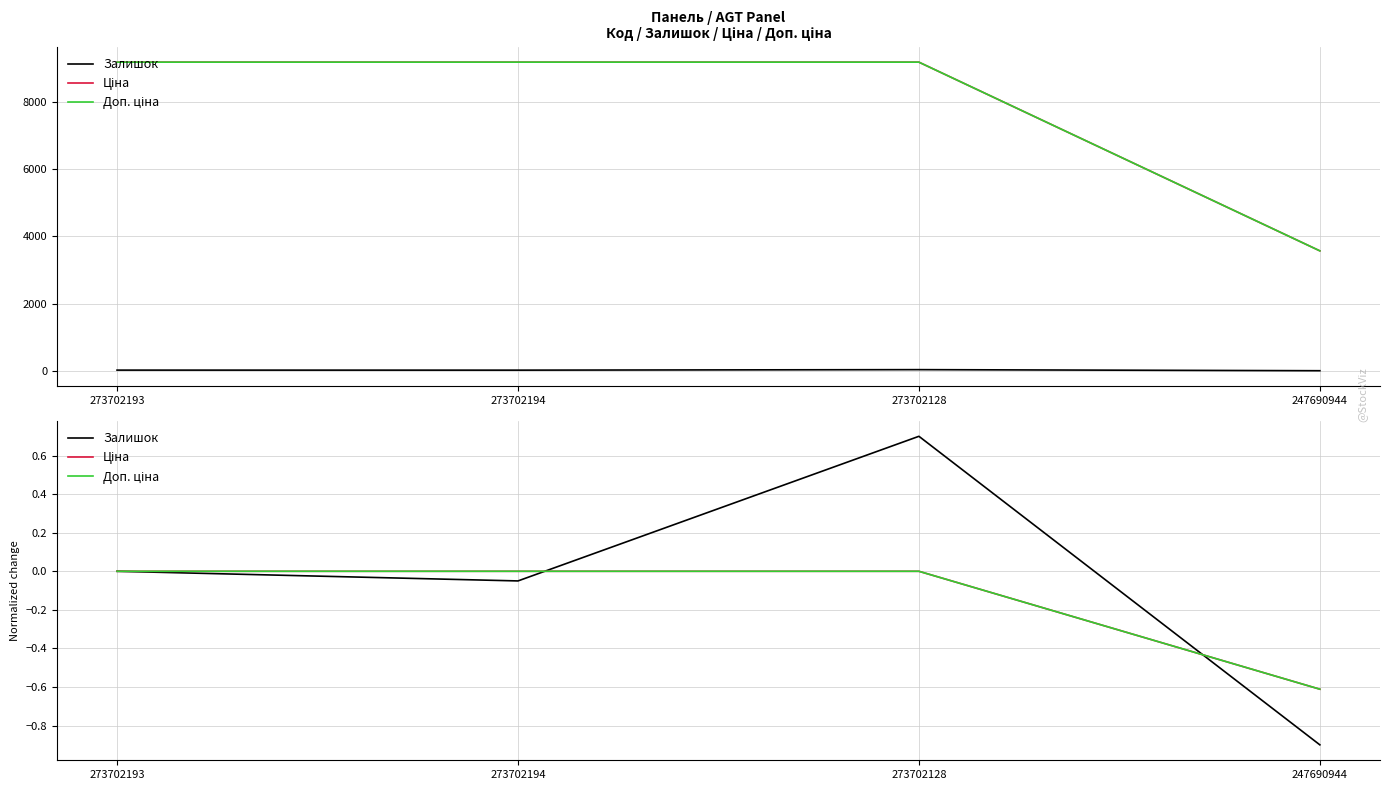

Reading right to left, extract all data points from this chart.

Залишок: 247690944=-0.9	273702128=0.7	273702194=-0.1	273702193=0.0
Ціна: 247690944=-0.6	273702128=0.0	273702194=0.0	273702193=0.0
Доп. ціна: 247690944=-0.6	273702128=0.0	273702194=0.0	273702193=0.0